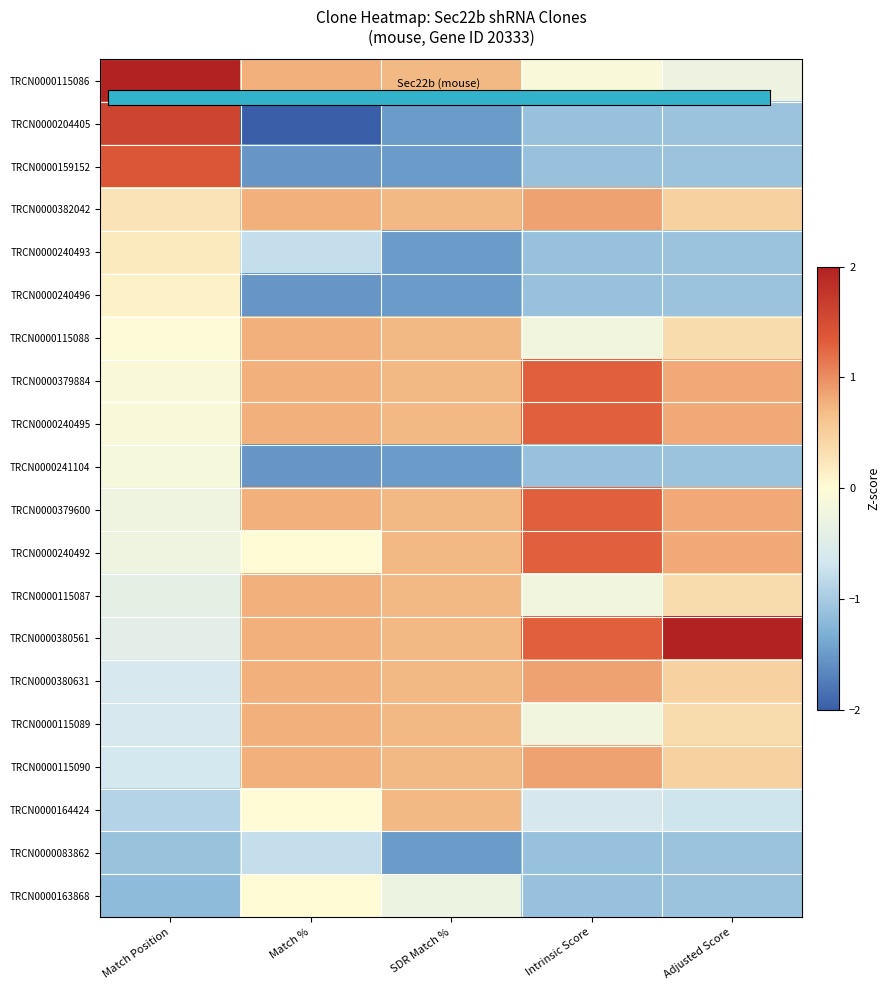

Reading right to left, list all the values displayed in this chart.

TRCN0000115086: Adjusted Score=-0.3	Intrinsic Score=-0.1	SDR Match %=0.7	Match %=0.8	Match Position=2.0
TRCN0000204405: Adjusted Score=-1.1	Intrinsic Score=-1.1	SDR Match %=-1.5	Match %=-2.0	Match Position=1.6
TRCN0000159152: Adjusted Score=-1.1	Intrinsic Score=-1.1	SDR Match %=-1.5	Match %=-1.5	Match Position=1.4
TRCN0000382042: Adjusted Score=0.5	Intrinsic Score=0.9	SDR Match %=0.7	Match %=0.8	Match Position=0.3
TRCN0000240493: Adjusted Score=-1.1	Intrinsic Score=-1.1	SDR Match %=-1.5	Match %=-0.8	Match Position=0.2
TRCN0000240496: Adjusted Score=-1.1	Intrinsic Score=-1.1	SDR Match %=-1.5	Match %=-1.5	Match Position=0.1
TRCN0000115088: Adjusted Score=0.3	Intrinsic Score=-0.2	SDR Match %=0.7	Match %=0.8	Match Position=-0.0
TRCN0000379884: Adjusted Score=0.8	Intrinsic Score=1.3	SDR Match %=0.7	Match %=0.8	Match Position=-0.1
TRCN0000240495: Adjusted Score=0.8	Intrinsic Score=1.3	SDR Match %=0.7	Match %=0.8	Match Position=-0.1
TRCN0000241104: Adjusted Score=-1.1	Intrinsic Score=-1.1	SDR Match %=-1.5	Match %=-1.5	Match Position=-0.1
TRCN0000379600: Adjusted Score=0.8	Intrinsic Score=1.3	SDR Match %=0.7	Match %=0.8	Match Position=-0.3
TRCN0000240492: Adjusted Score=0.8	Intrinsic Score=1.3	SDR Match %=0.7	Match %=0.0	Match Position=-0.3
TRCN0000115087: Adjusted Score=0.3	Intrinsic Score=-0.2	SDR Match %=0.7	Match %=0.8	Match Position=-0.4
TRCN0000380561: Adjusted Score=2.0	Intrinsic Score=1.3	SDR Match %=0.7	Match %=0.8	Match Position=-0.4
TRCN0000380631: Adjusted Score=0.5	Intrinsic Score=0.9	SDR Match %=0.7	Match %=0.8	Match Position=-0.6
TRCN0000115089: Adjusted Score=0.3	Intrinsic Score=-0.2	SDR Match %=0.7	Match %=0.8	Match Position=-0.6
TRCN0000115090: Adjusted Score=0.5	Intrinsic Score=0.9	SDR Match %=0.7	Match %=0.8	Match Position=-0.7
TRCN0000164424: Adjusted Score=-0.7	Intrinsic Score=-0.6	SDR Match %=0.7	Match %=0.0	Match Position=-0.9
TRCN0000083862: Adjusted Score=-1.1	Intrinsic Score=-1.1	SDR Match %=-1.5	Match %=-0.8	Match Position=-1.1
TRCN0000163868: Adjusted Score=-1.1	Intrinsic Score=-1.1	SDR Match %=-0.3	Match %=0.0	Match Position=-1.2